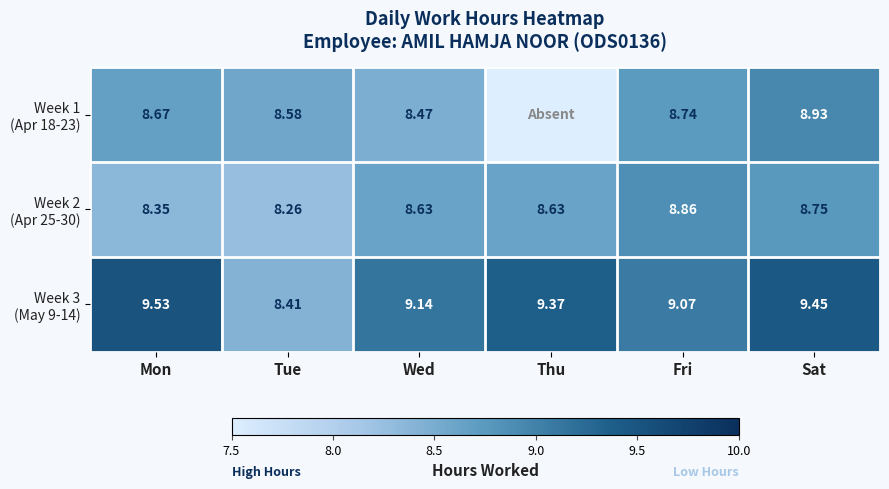

What is the spread (max minus min) of values at Tue?

0.3